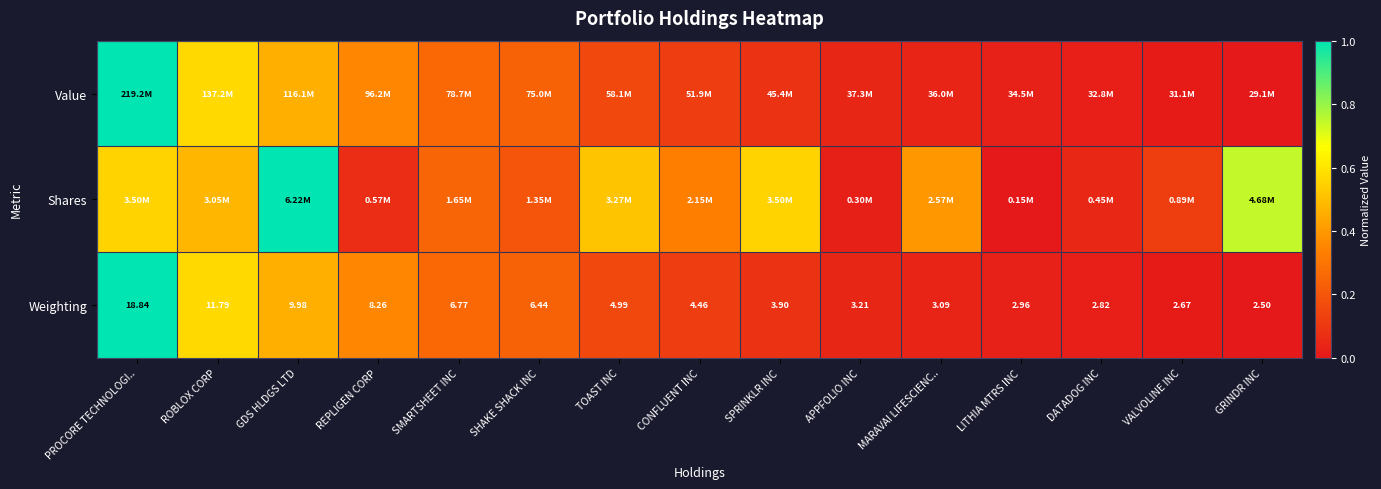

At how many categories does at least one series exceed 0?

15